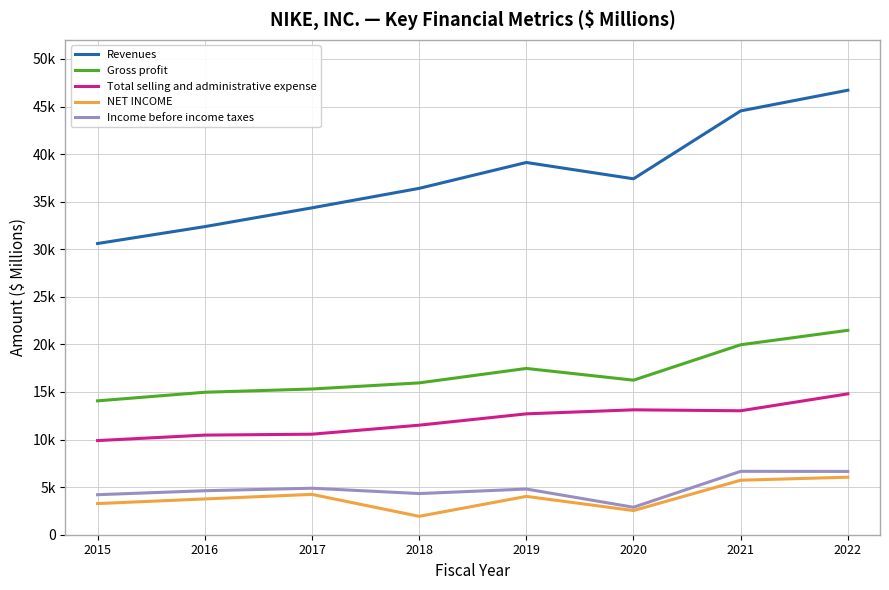

Does the chart have visible grid lines?

Yes